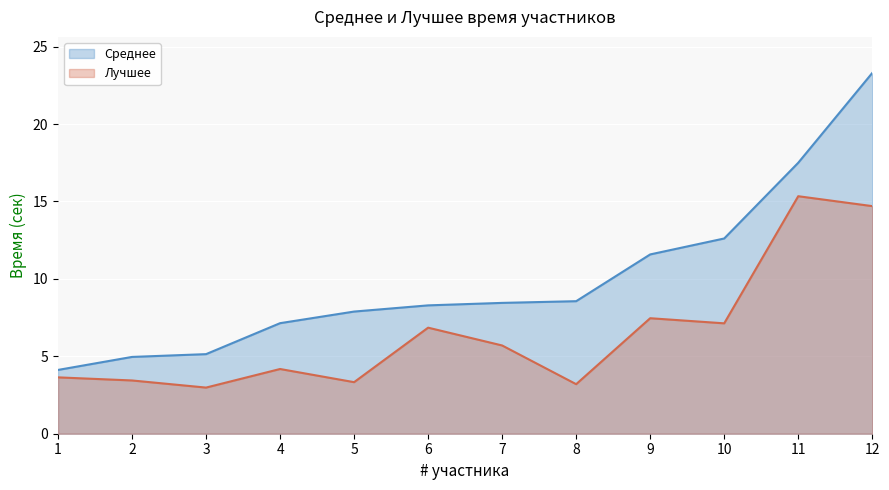

At which category does Лучшее reach its first local peak?

4